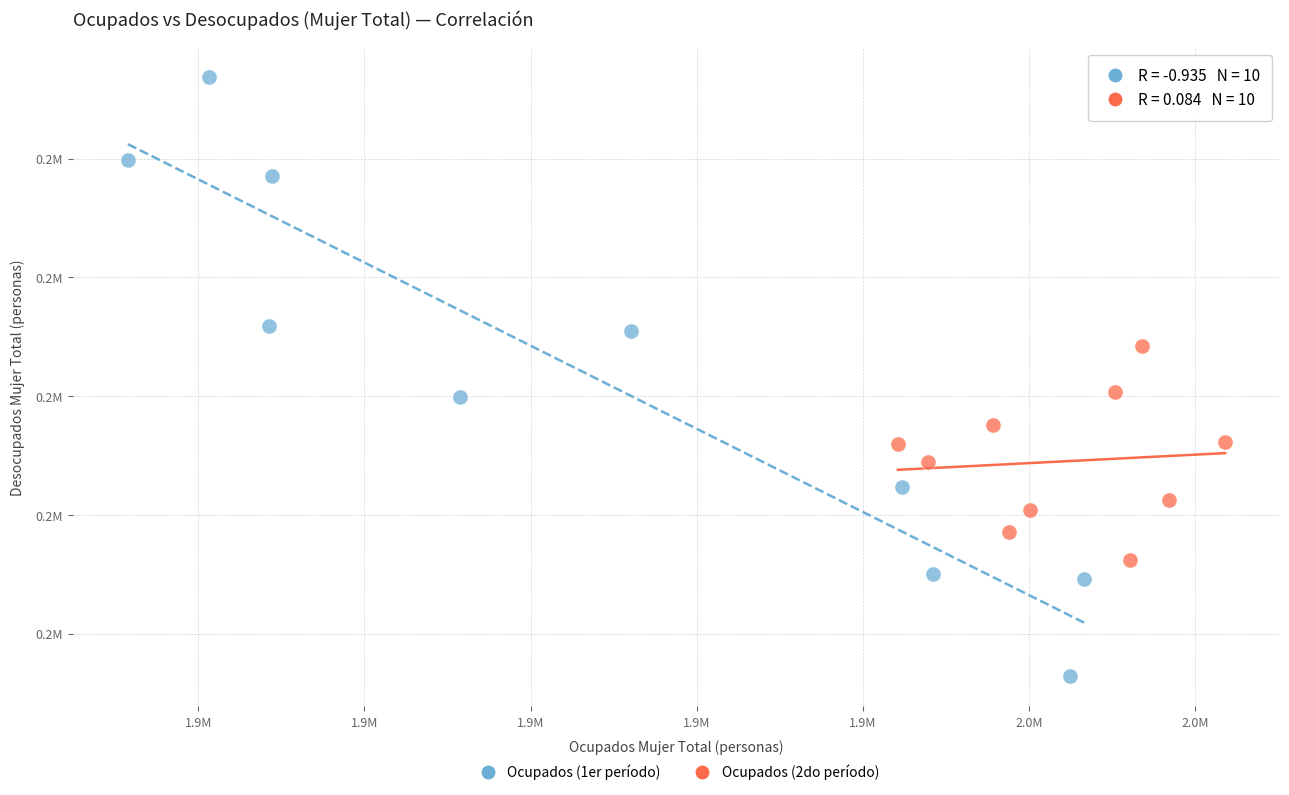

Which series has the largest Y range (max minus min)?

Ocupados (1er período)